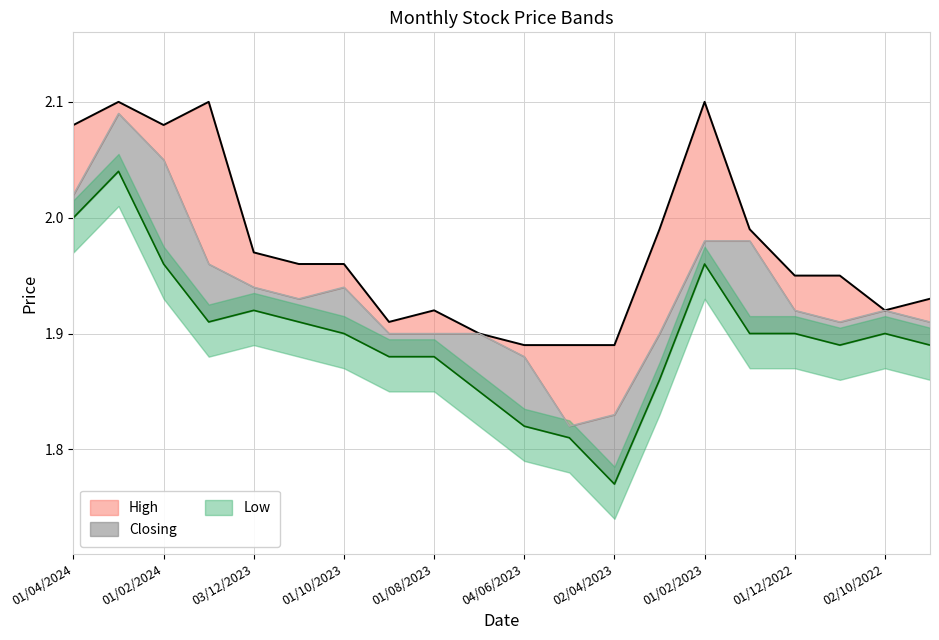

What is the difference between the maximum and minimum values in the Closing series?

0.3